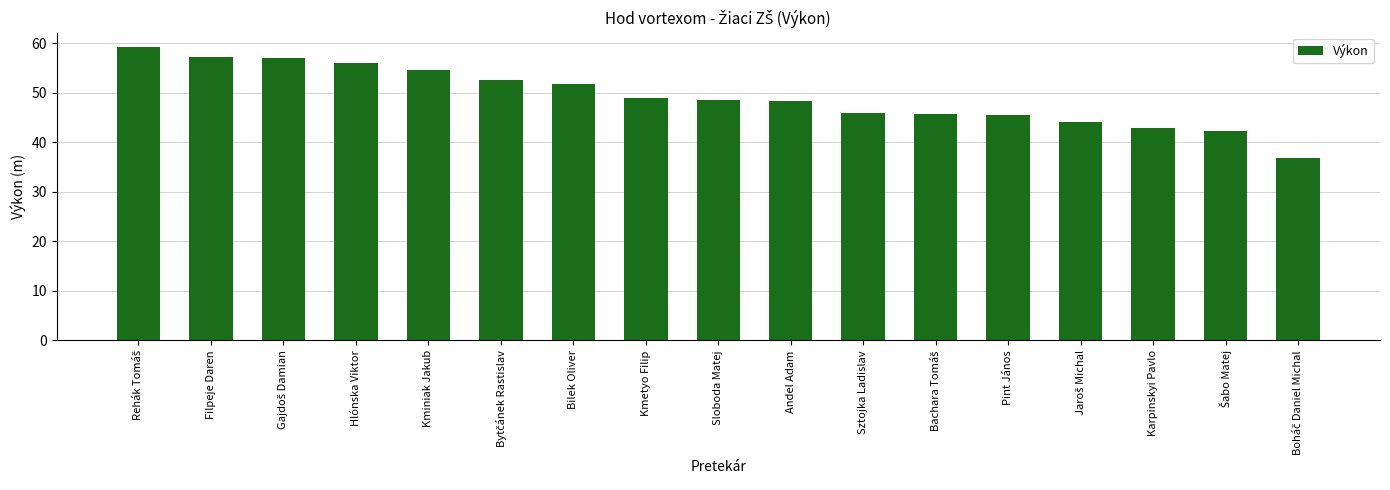

The chart shows a value of 48.4 at Andel Adam. True or false?

True